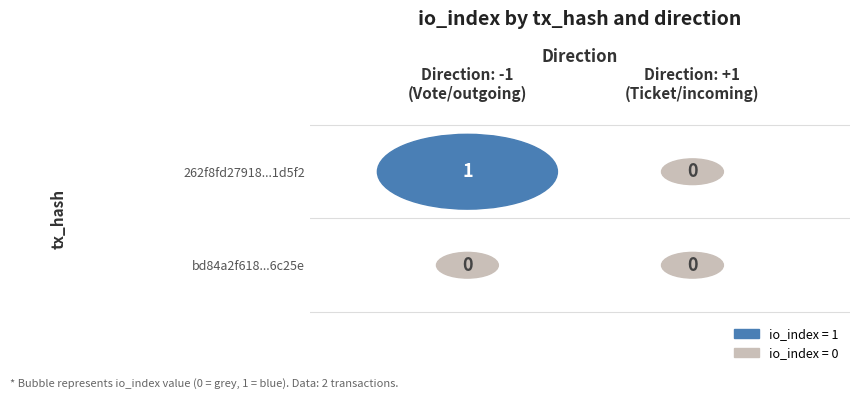

The 262f8fd27918c5cb1fcd3c905581df5a2f1d5f2 series shows 0 at 1. True or false?

True